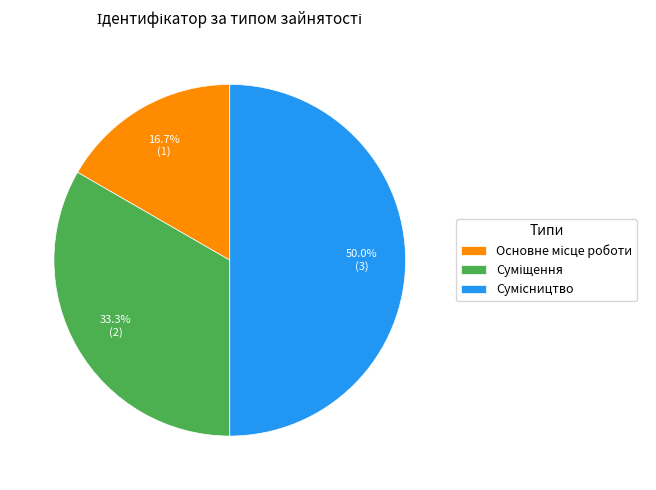

How many slices are in this pie chart?

3